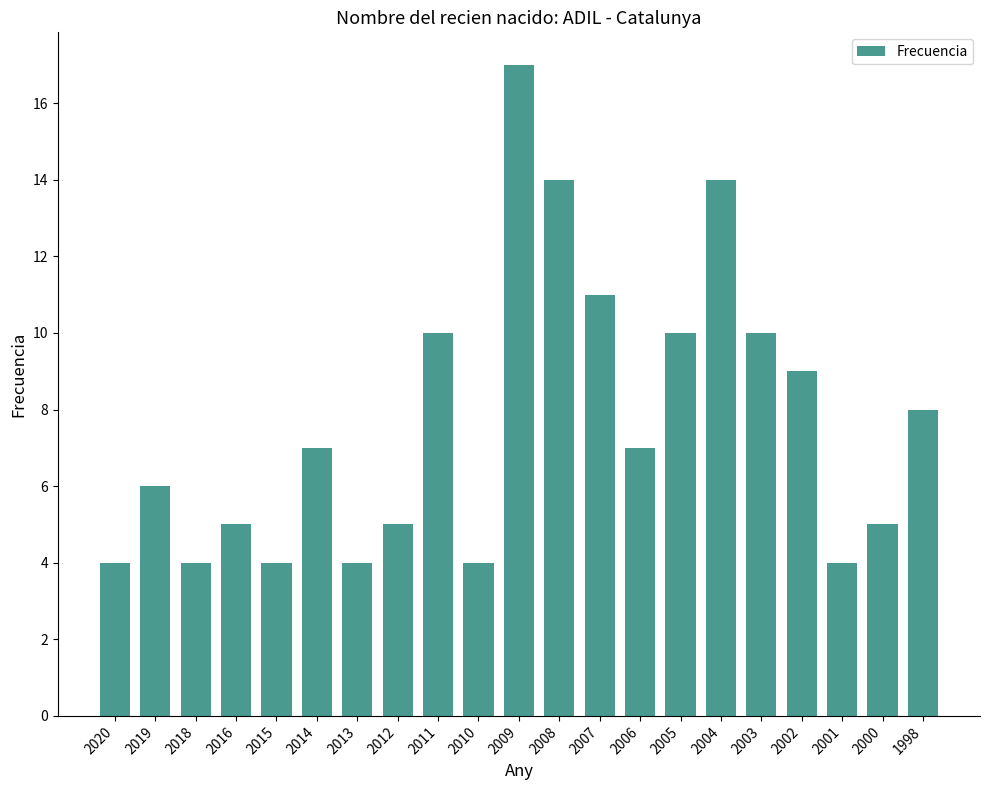

The value at 2020 is 2. True or false?

False